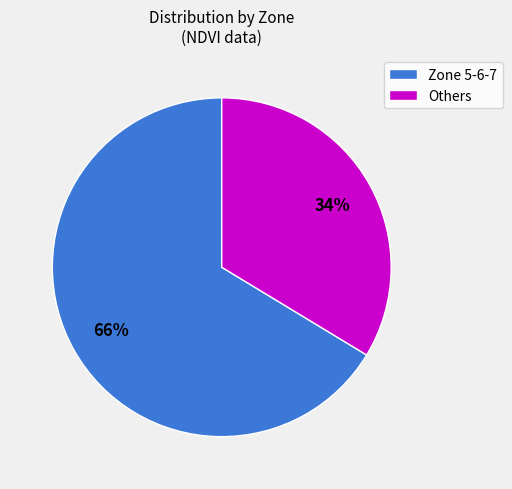

To the nearest percent, what is the average slice percentage?

50%